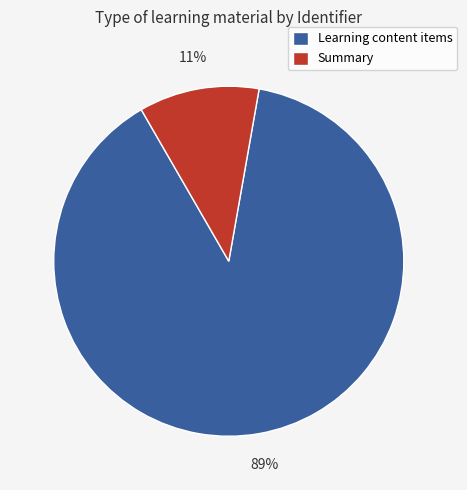

Between Summary and Learning content items, which is larger?

Learning content items